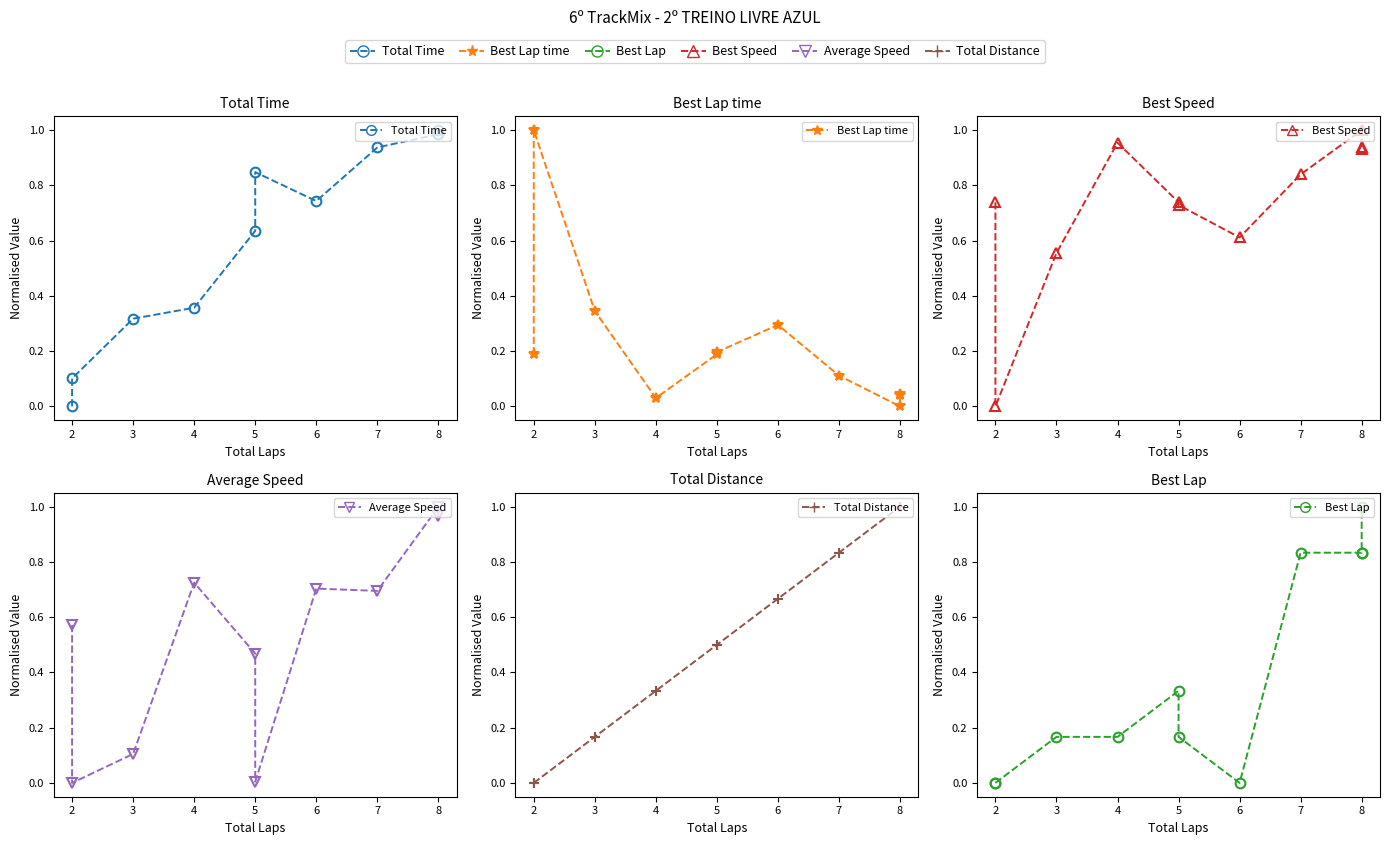

What is the difference between the maximum and minimum values in the Total Distance series?

1.0